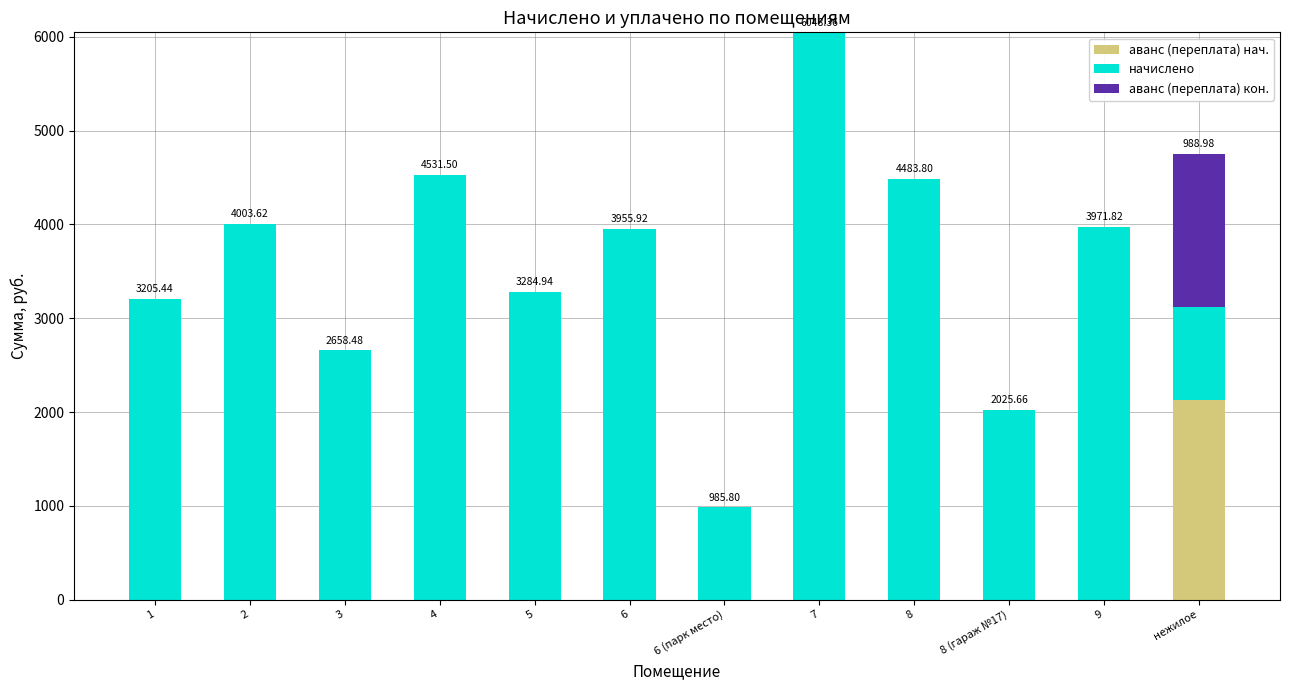

What is the total value across all series at 5?

3284.9